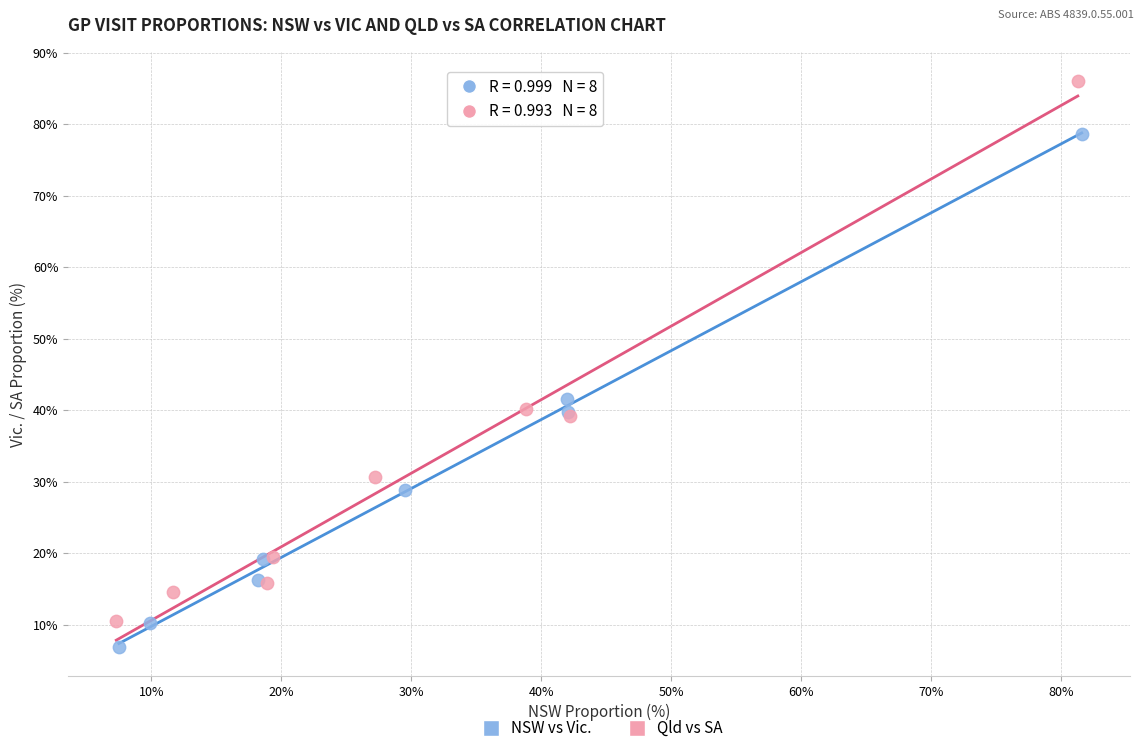

Which series reaches the maximum Y coordinate?

Qld vs SA